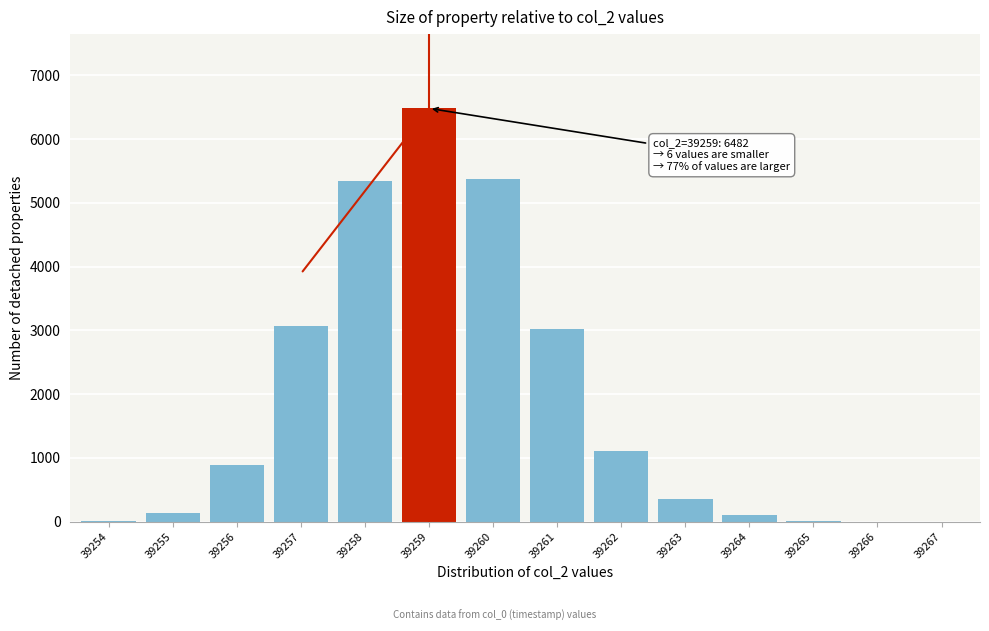

What value does the data have at 39259?

6482